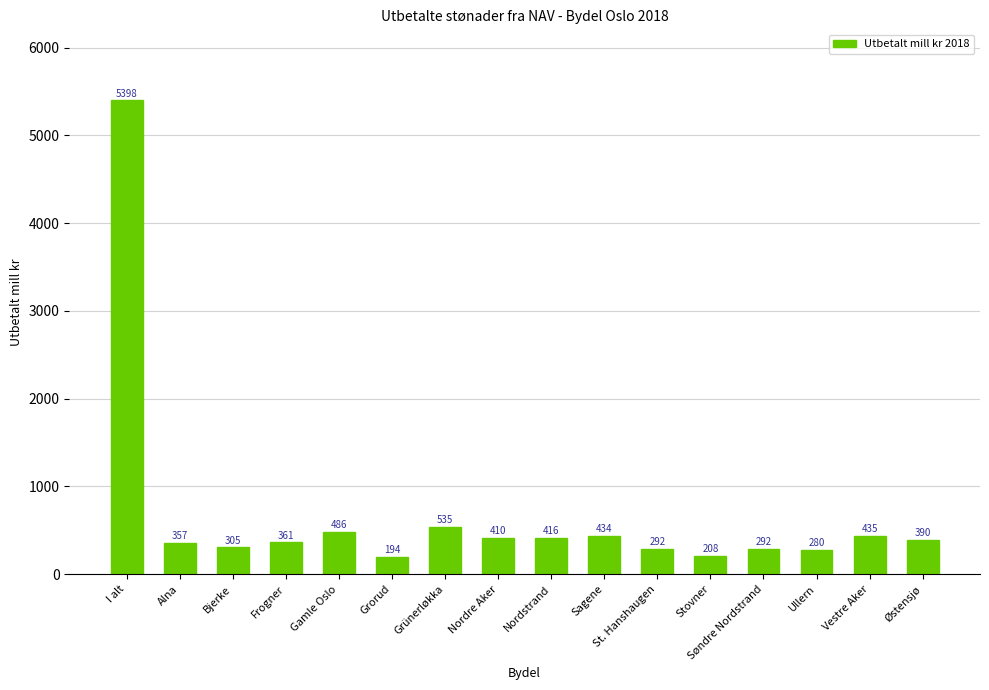

The chart shows a value of 5397.5 at I alt. True or false?

True